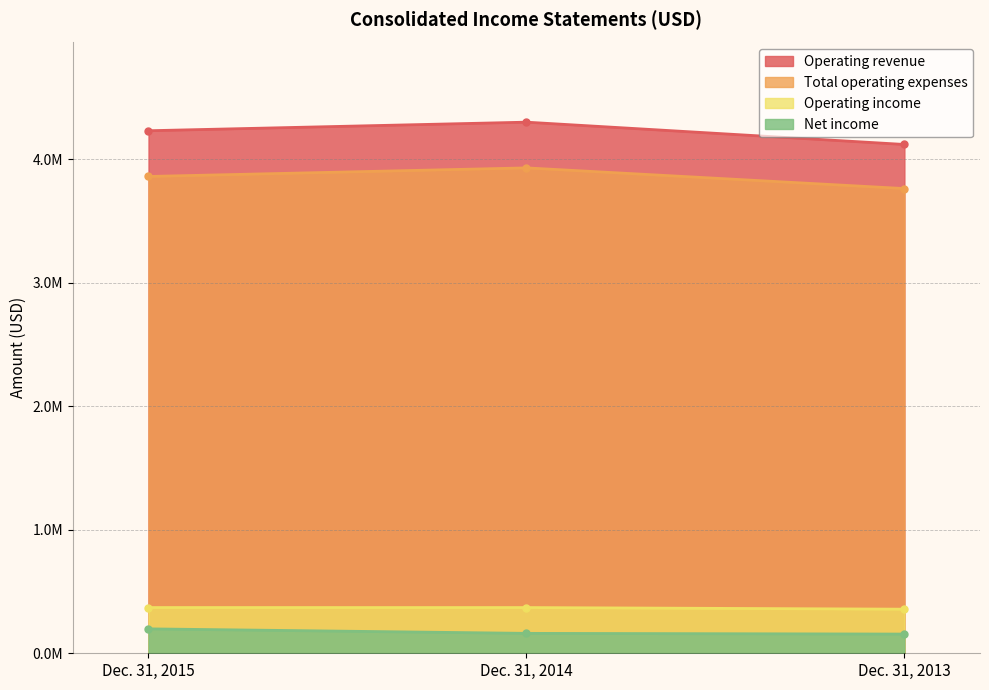

Where is Operating income nearest to the value 363531?

Dec. 31, 2014